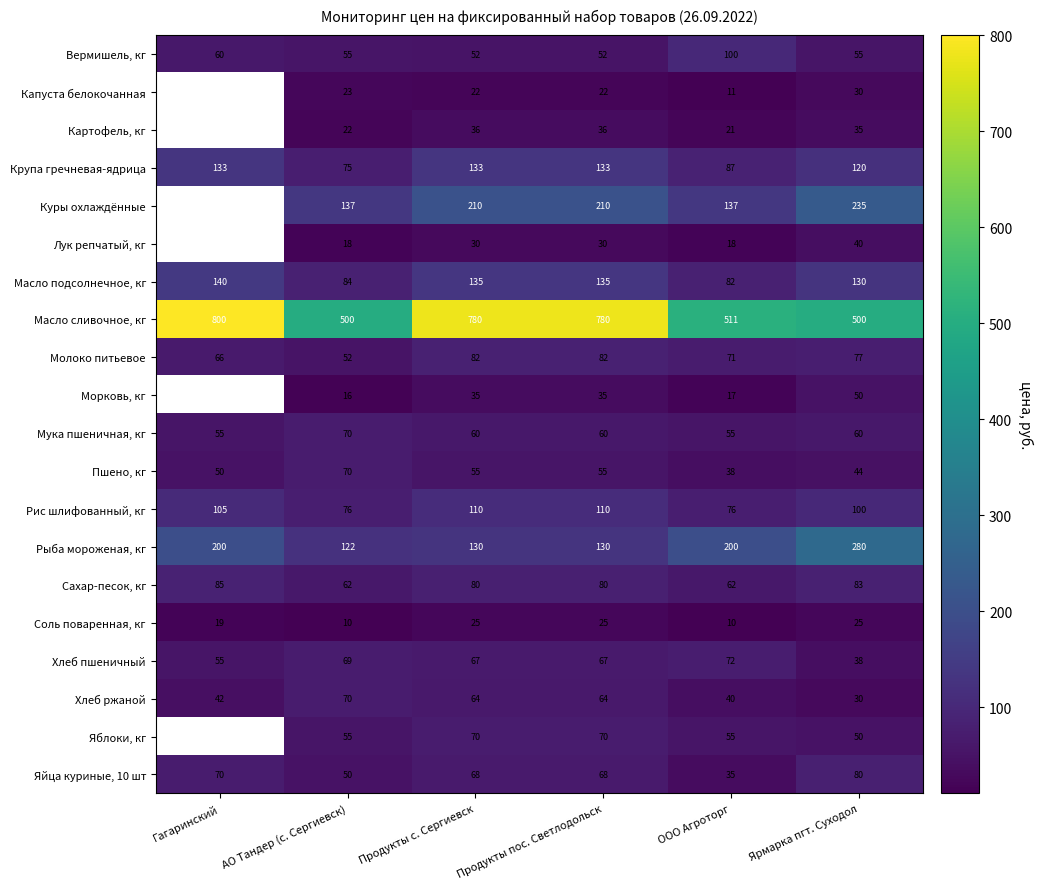

The Яйца куриные, 10 шт series shows 111 at Гагаринский. True or false?

False